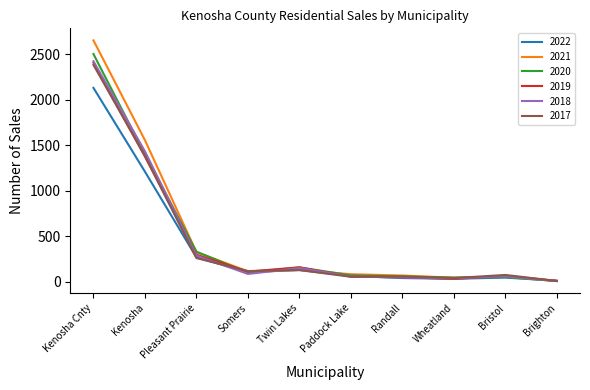

What position from the right is Somers?

7